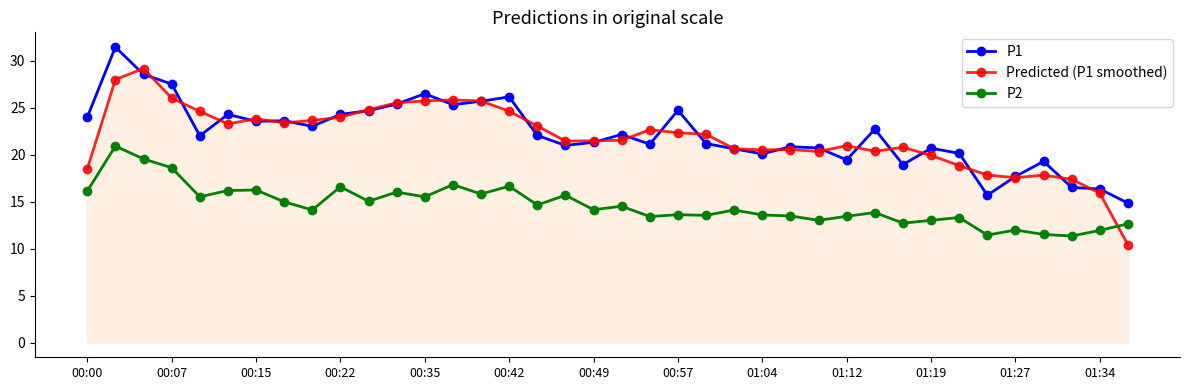

What is the minimum value shown in the chart?

10.4